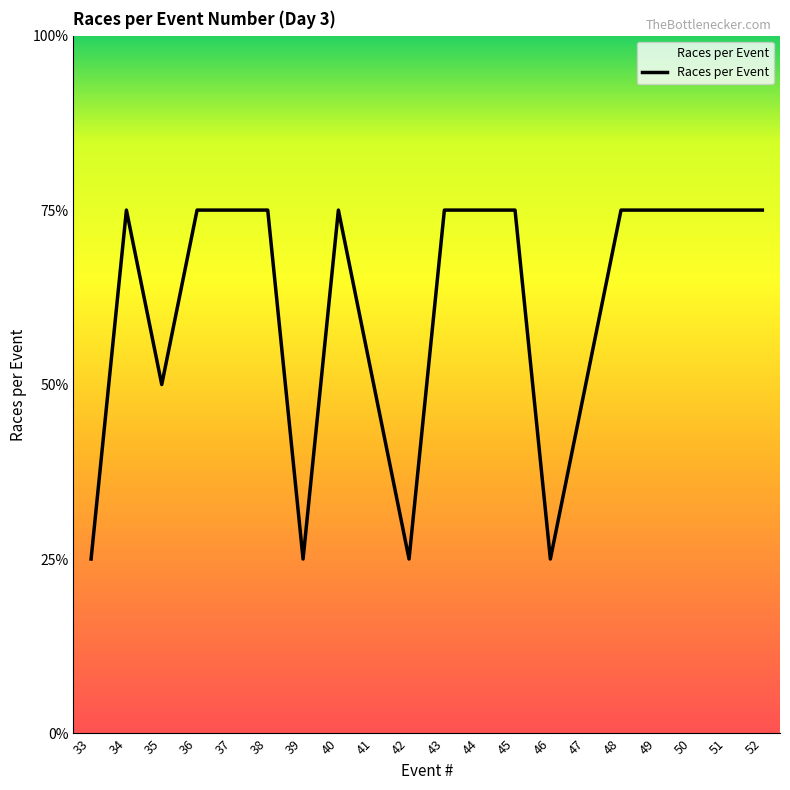

Where is the data nearest to the value 2?

35